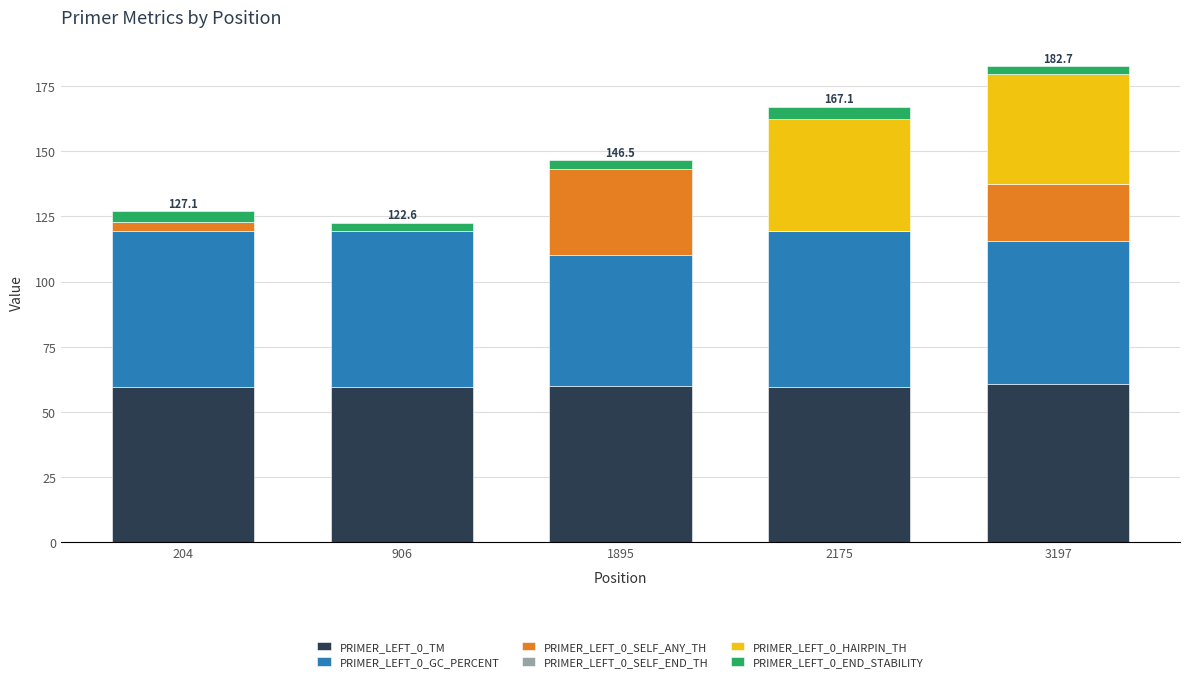

What is the maximum value for PRIMER_LEFT_0_TM?

60.5